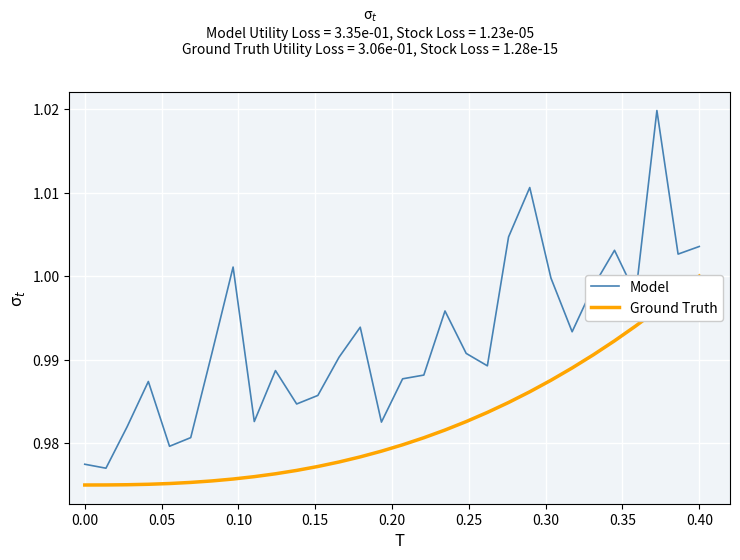

True or false: Model and Ground Truth intersect in this chart.

False